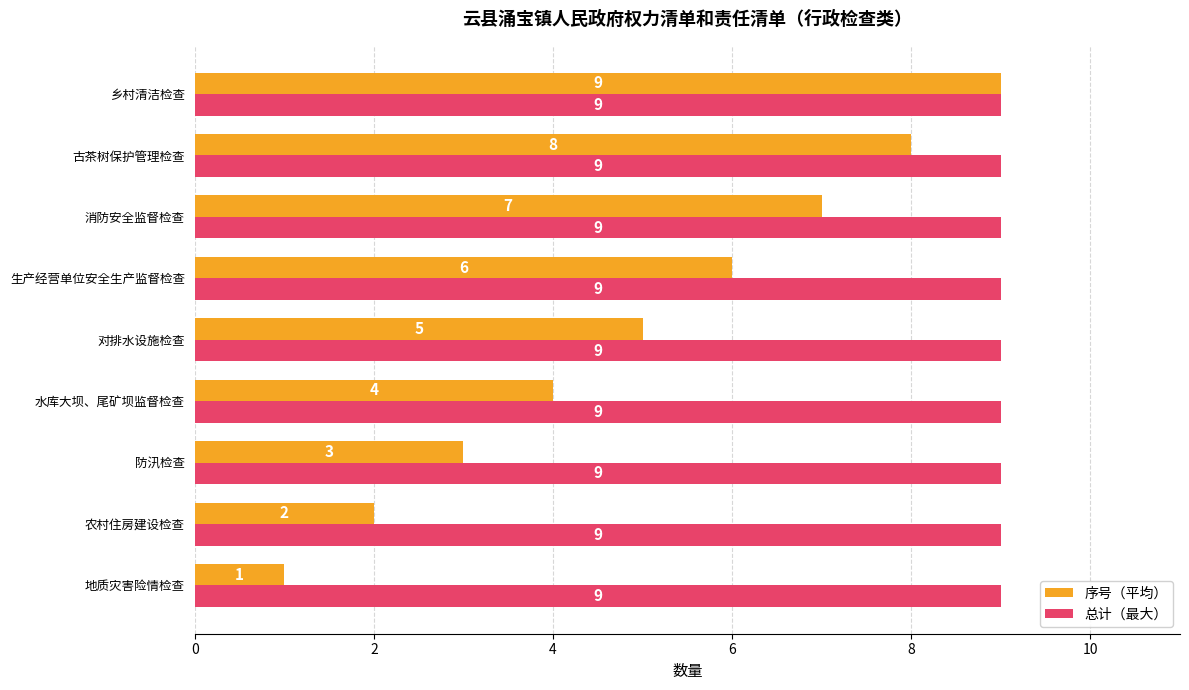

Rank the series by their average value, from highest to lowest.

总计（最大）, 序号（平均）